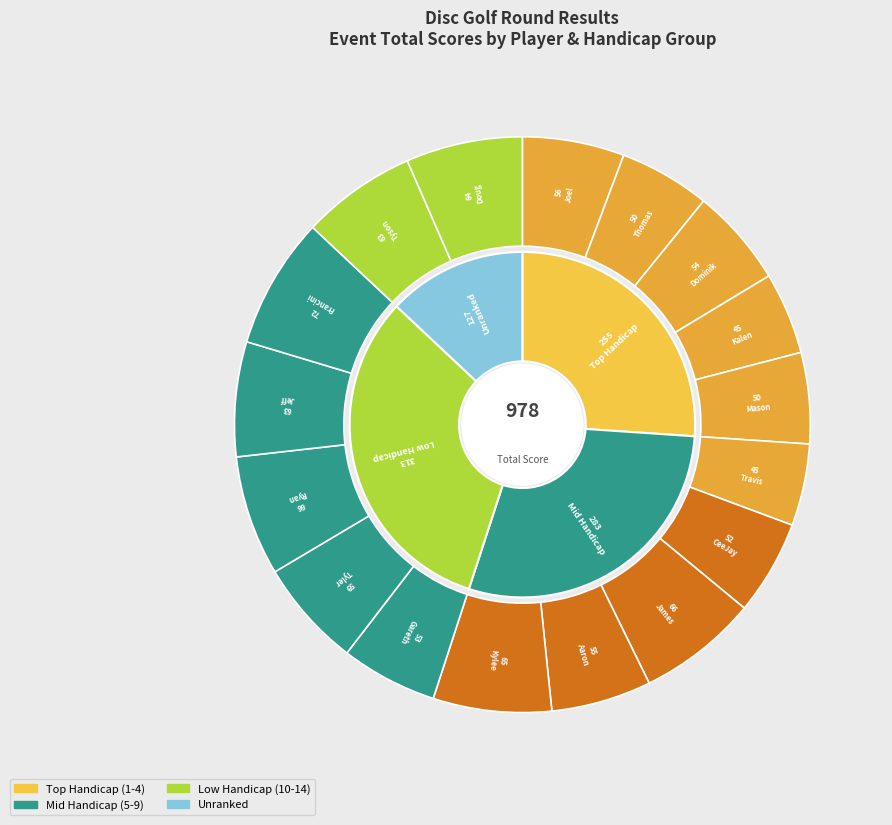

To the nearest percent, what is the average slice percentage?

6%